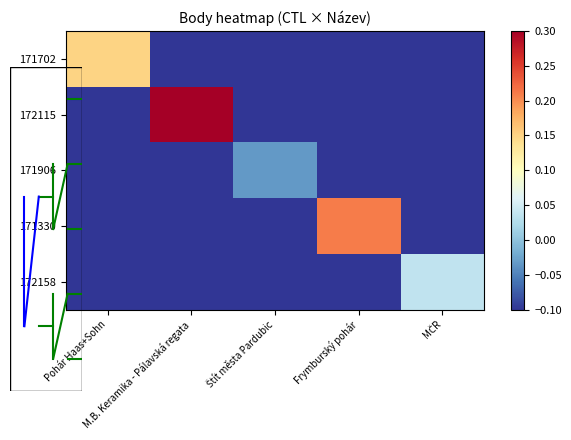

List the series in order of their overall mean, lowest first.

171906, 172158, 171702, 171330, 172115